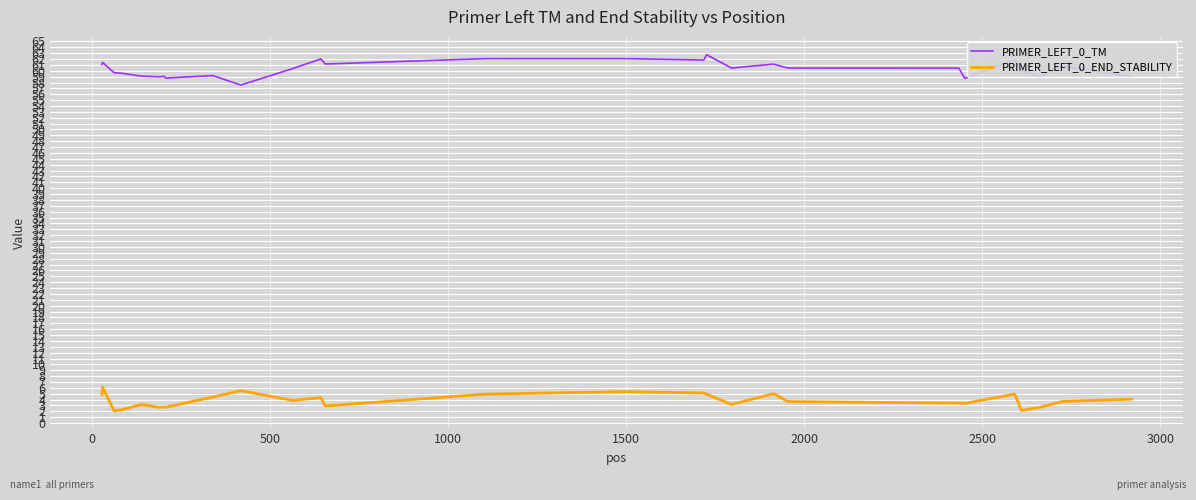

What is the sum of all PRIMER_LEFT_0_END_STABILITY values?

104.3